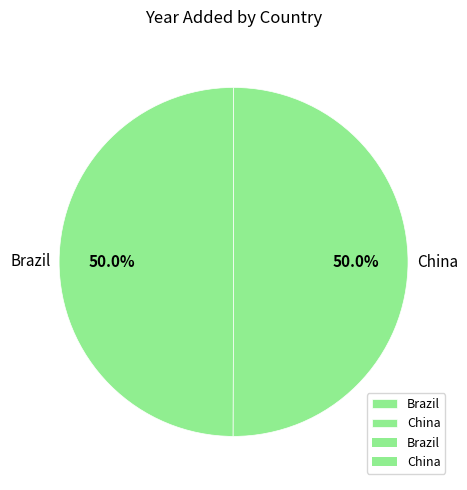

To the nearest percent, what portion does Brazil represent?

50%